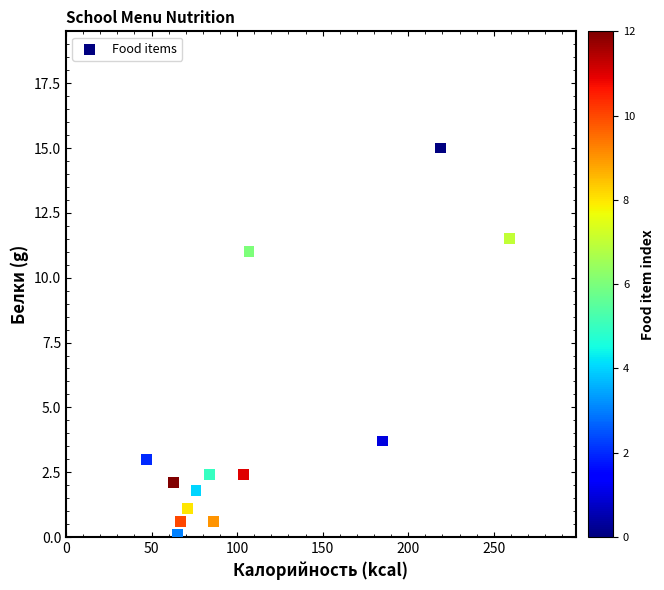

What Y value in the scatter plot is closest to 7?

3.7